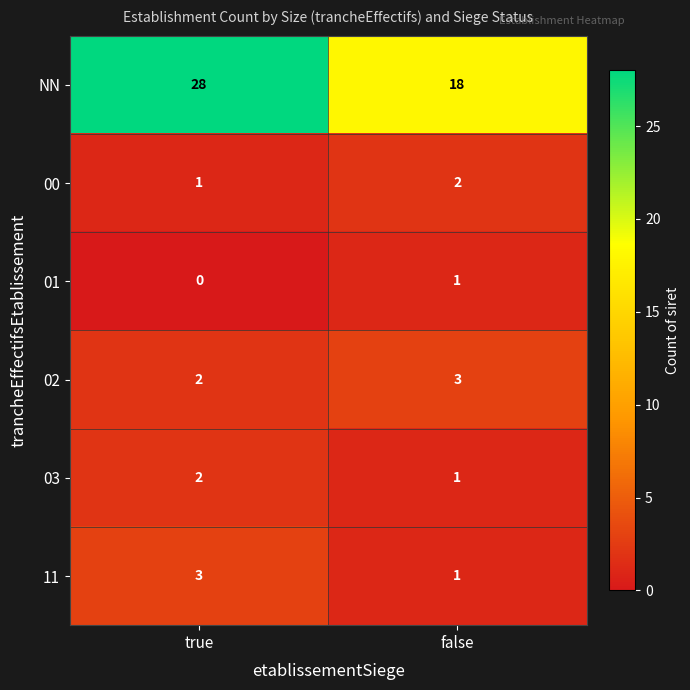

At how many categories does at least one series exceed 15?

2